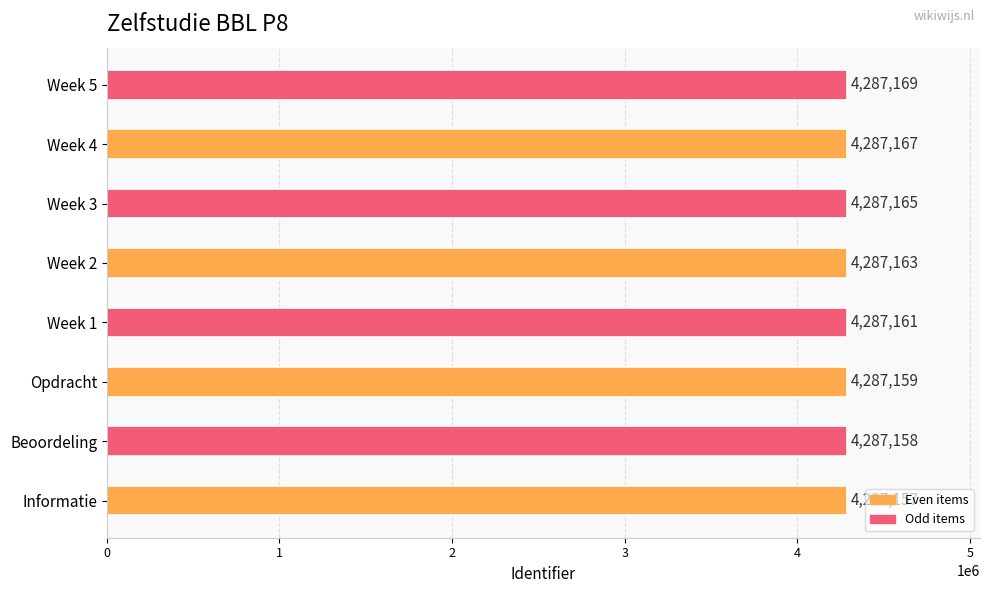

What is the sum of all values?

34297299